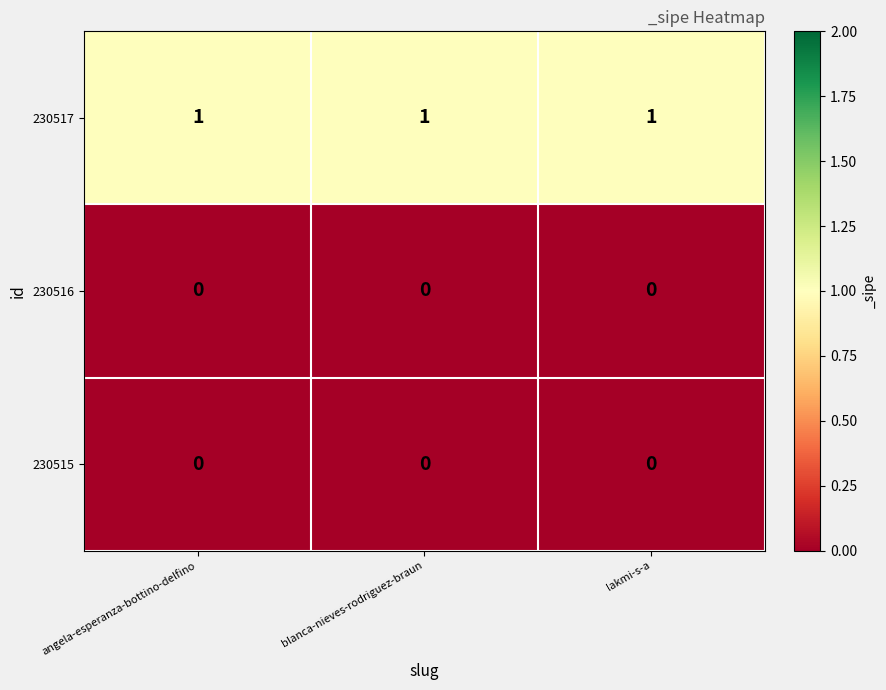

True or false: 230517 has a value of 1 at angela-esperanza-bottino-delfino.

True